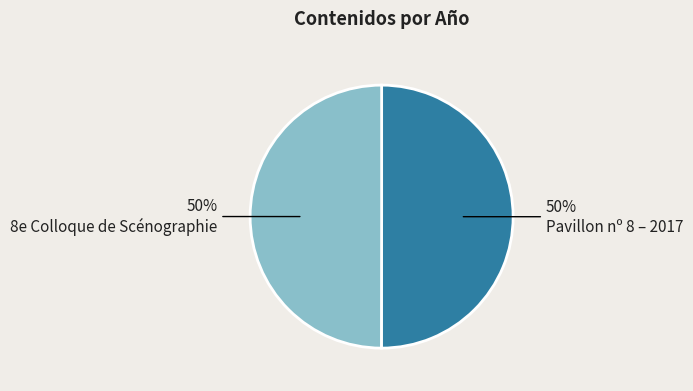

To the nearest percent, what is the average slice percentage?

50%